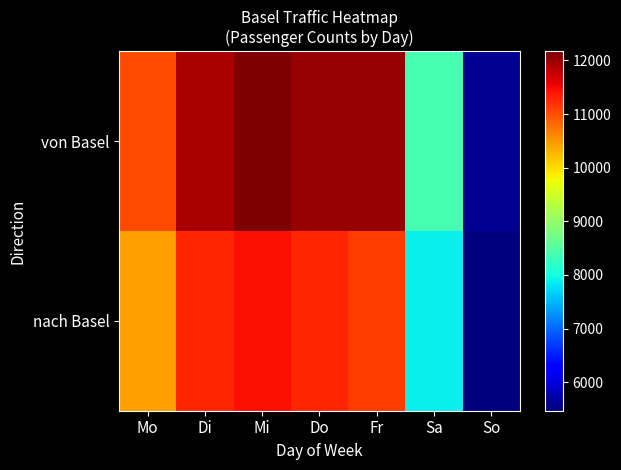

Which series changed the most between Mi and Sa?

von Basel